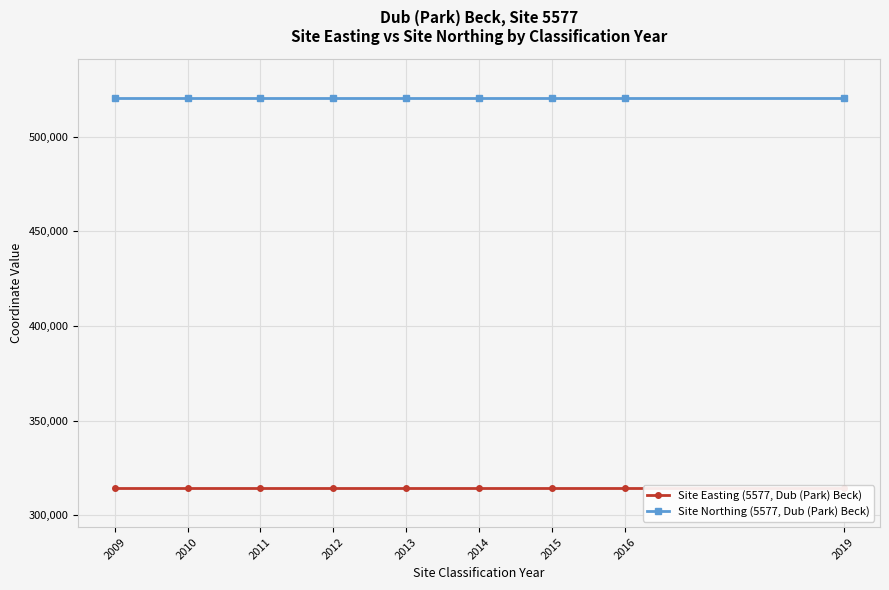

Between 2016 and 2011, which is larger?

2016